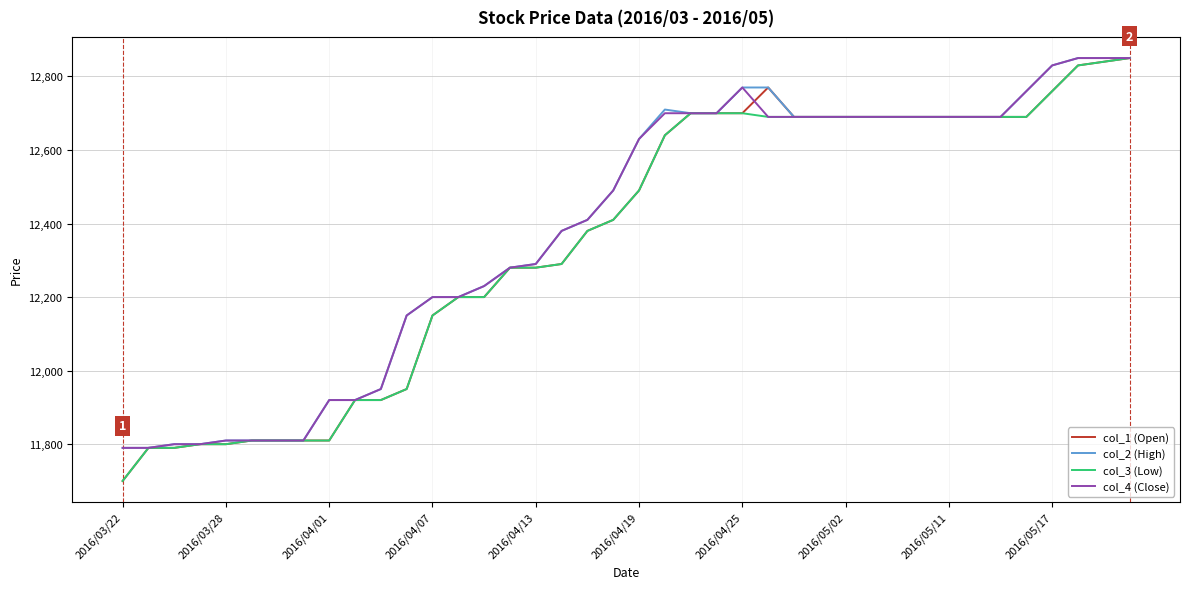

What is the highest value of the col_2 (High) series?

12850